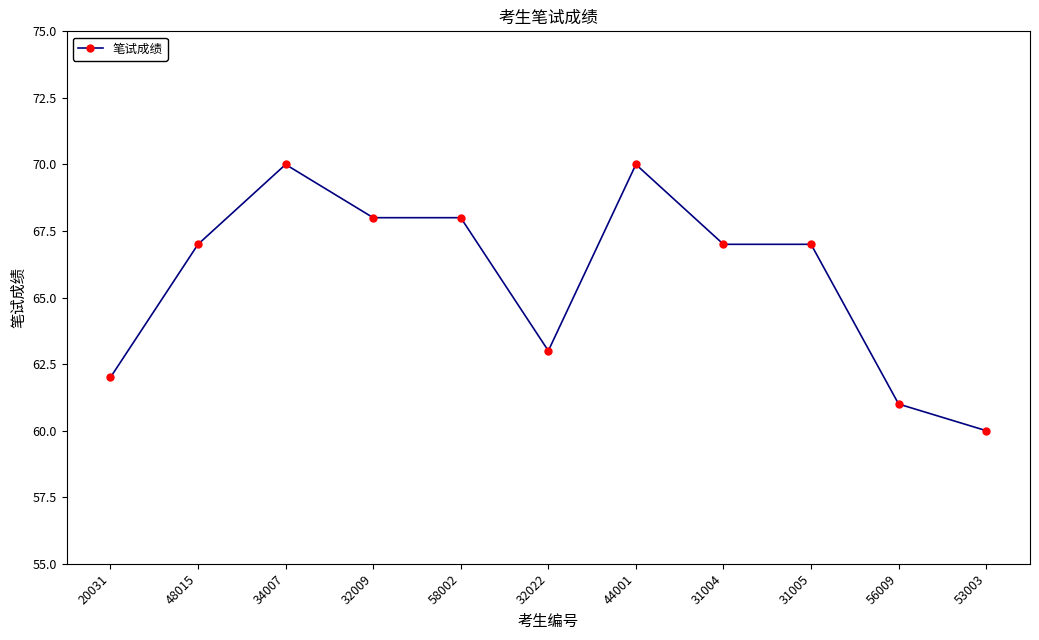

What is the value of the 7th point from the left?

70